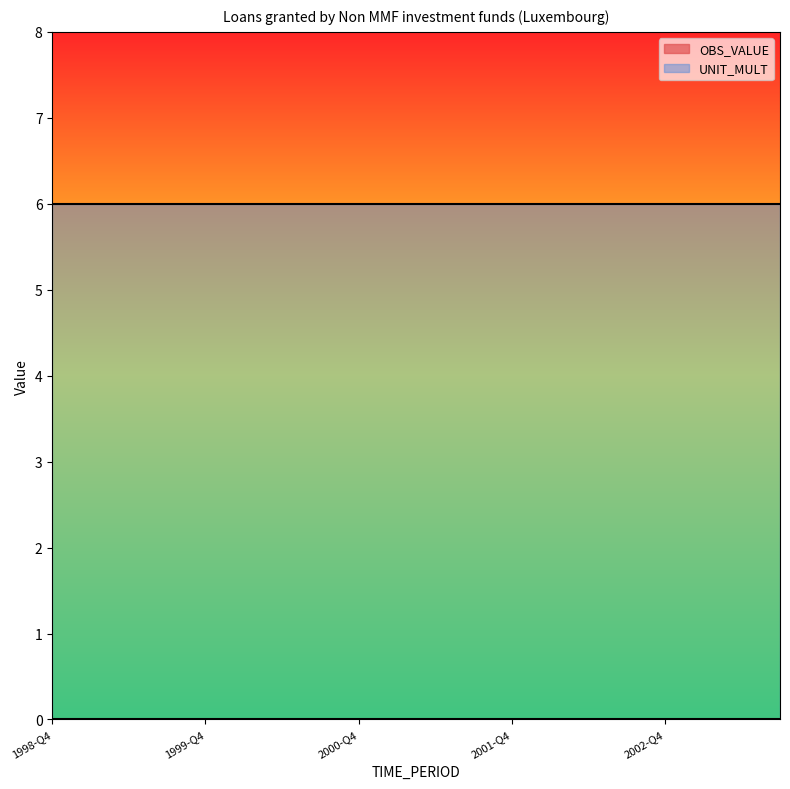

How many series are shown in this chart?

2